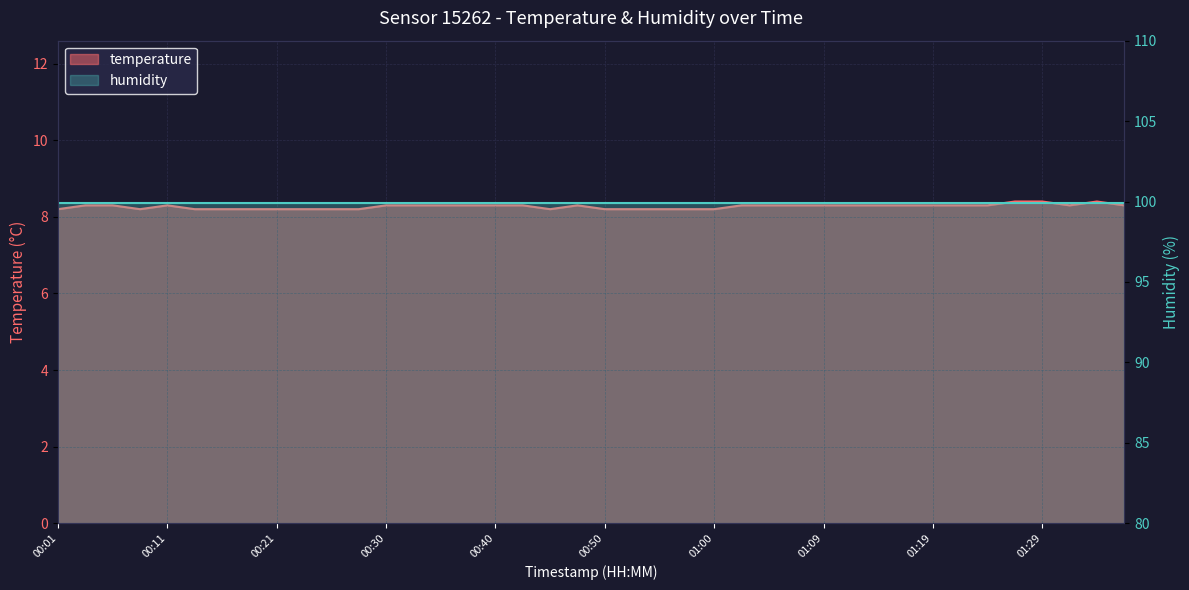

At which category does the data reach its first local peak?

00:11